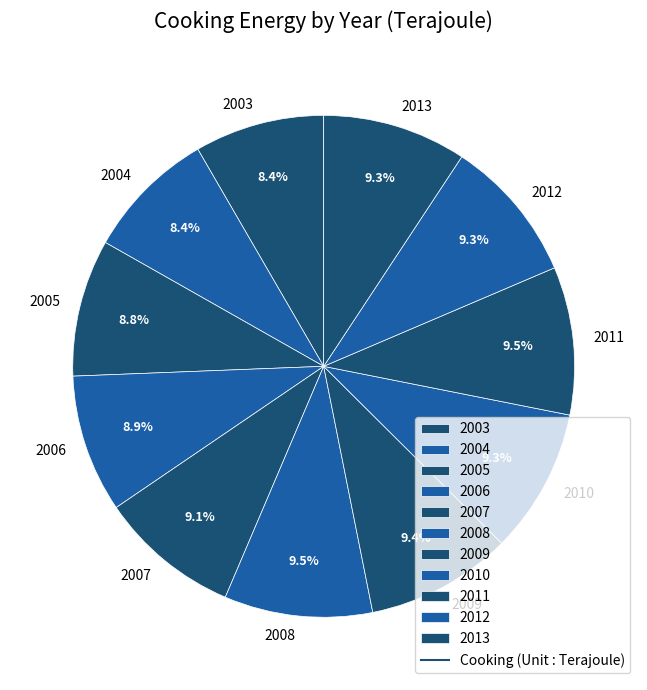

Is there any slice that represents more than half of the pie?

No